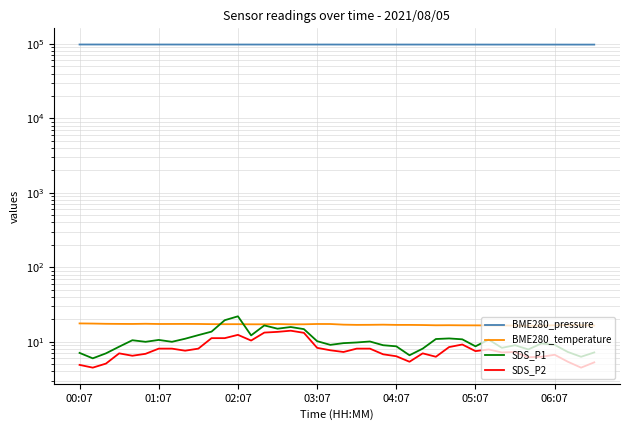

What is the difference between the maximum and minimum values in the BME280_pressure series?

319.6